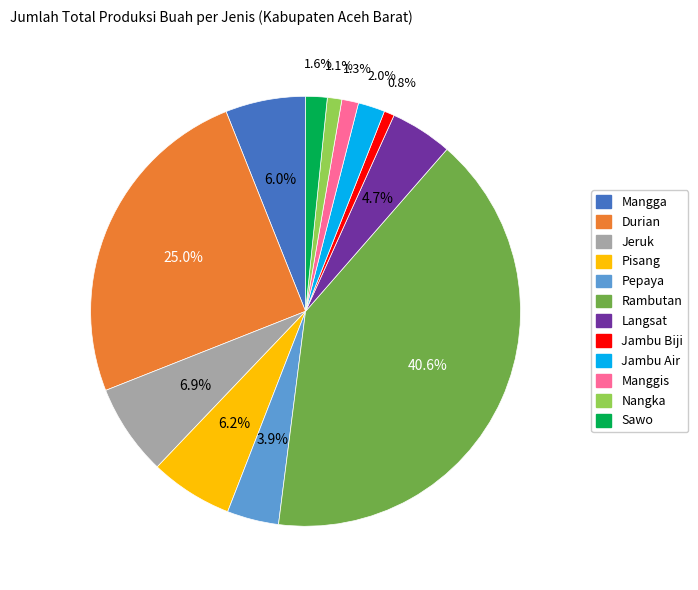

How many slices are in this pie chart?

12